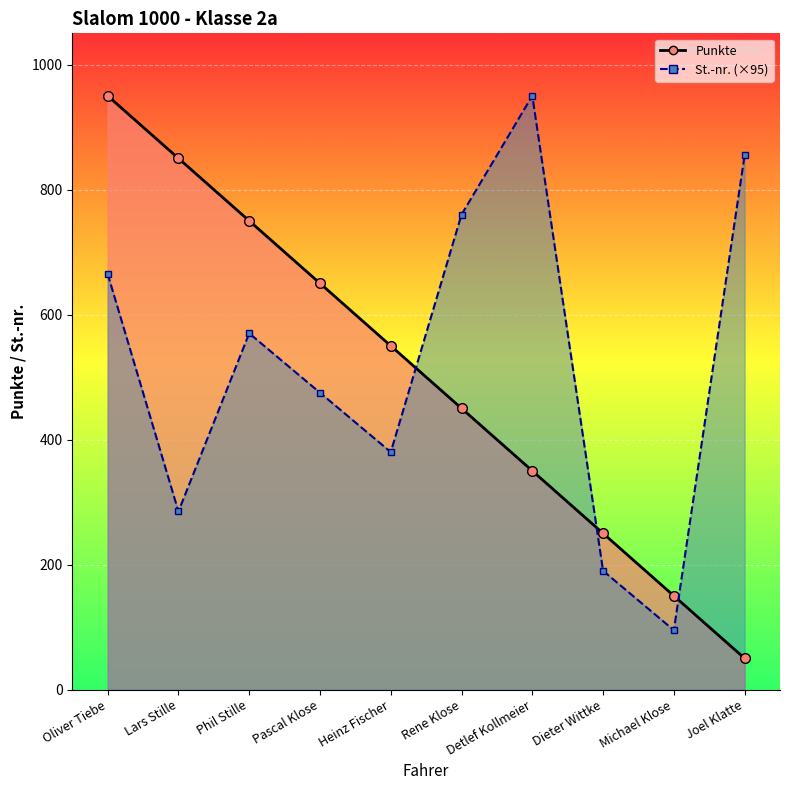

Which series has the largest range (max minus min)?

Punkte